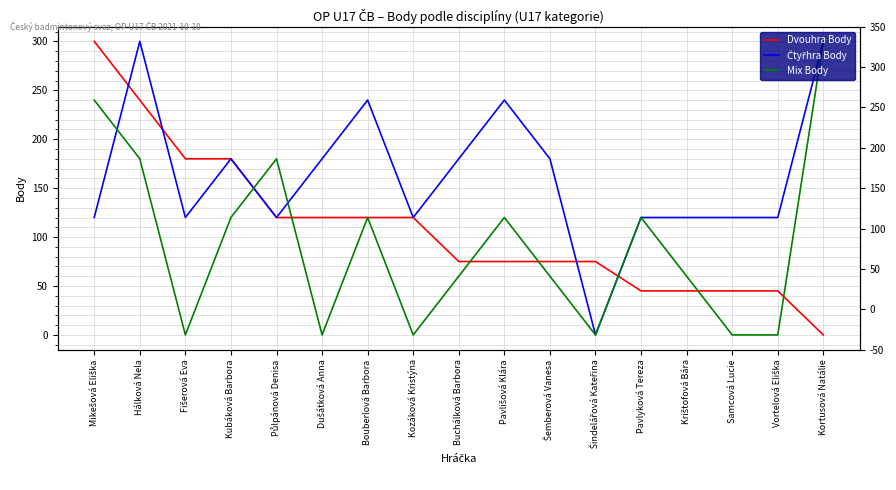

Where is Mix Body nearest to the value 150?

Hálková Nela